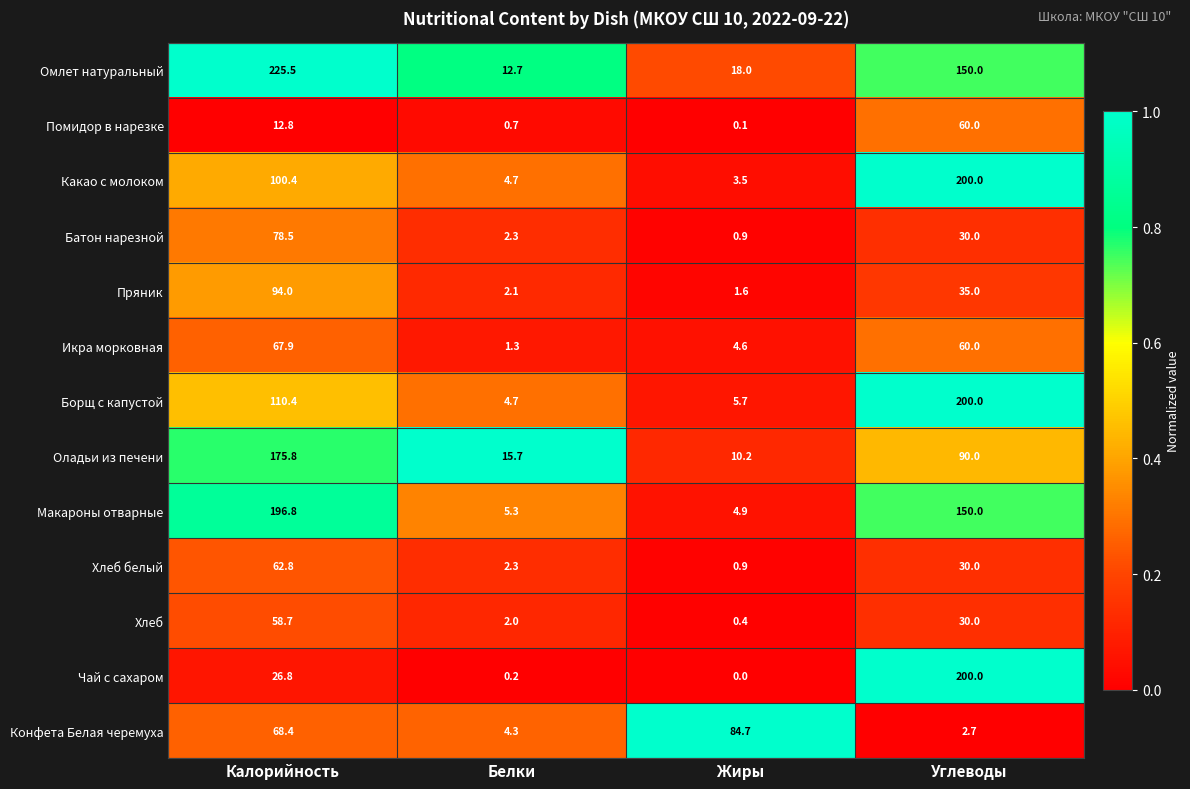

Which series changed the most between Калорийность and Белки?

Омлет натуральный